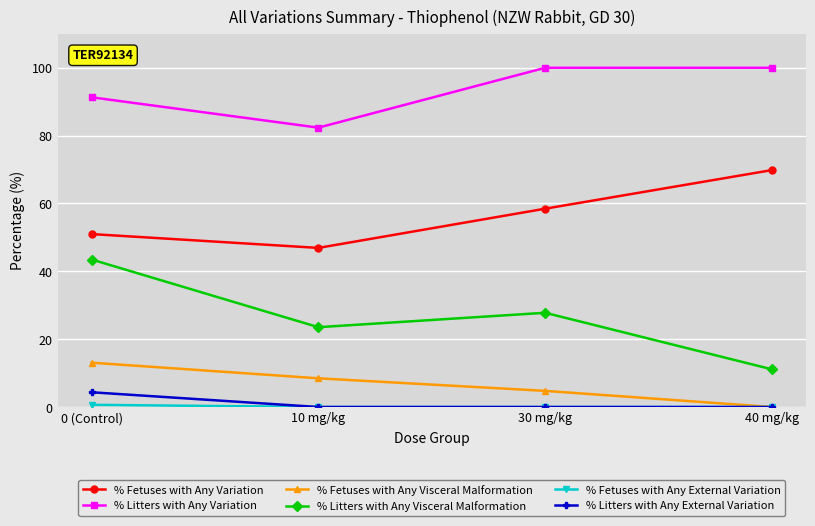

At how many categories does at least one series exceed 47?

4